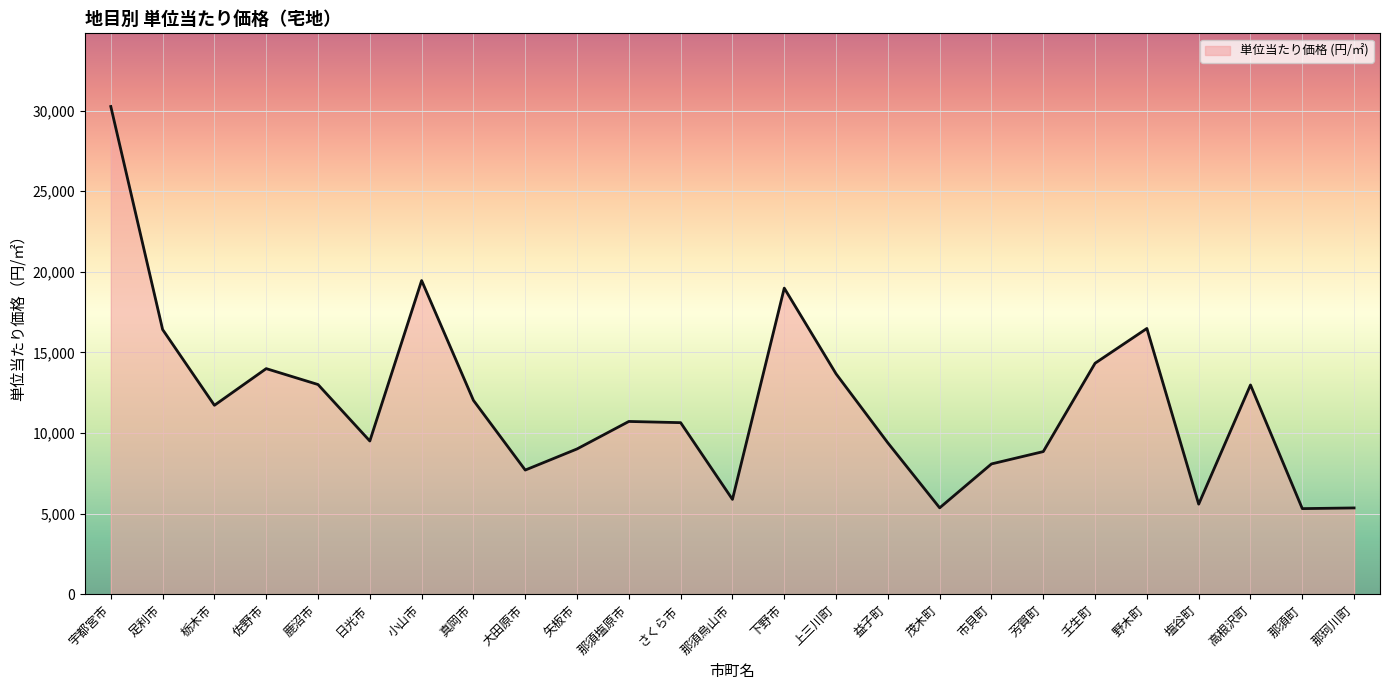

Where is the first local minimum?

栃木市